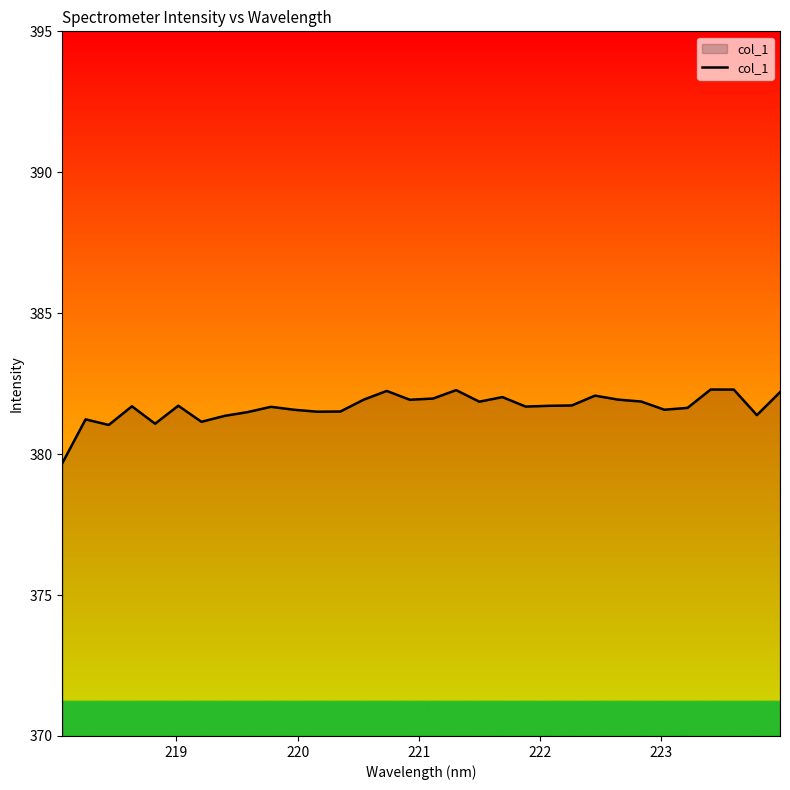

What is the difference between the second highest and second lowest values?

1.3